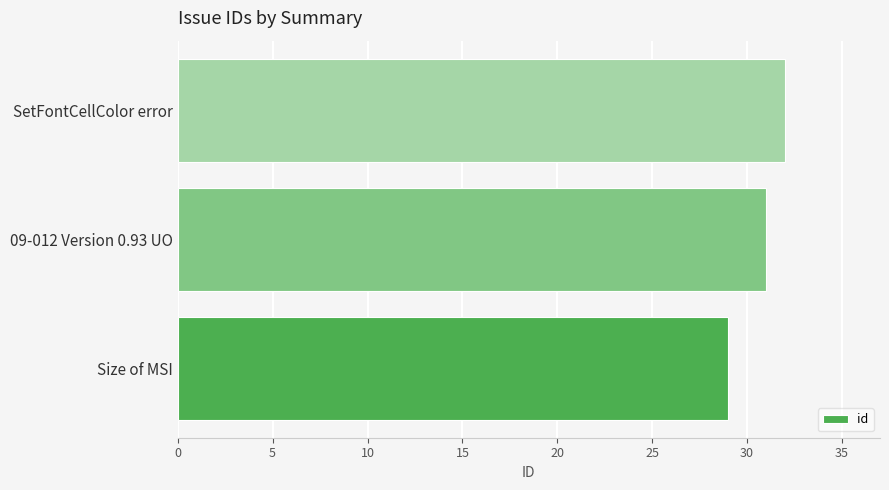

The chart shows a value of 29 at Size of MSI. True or false?

True